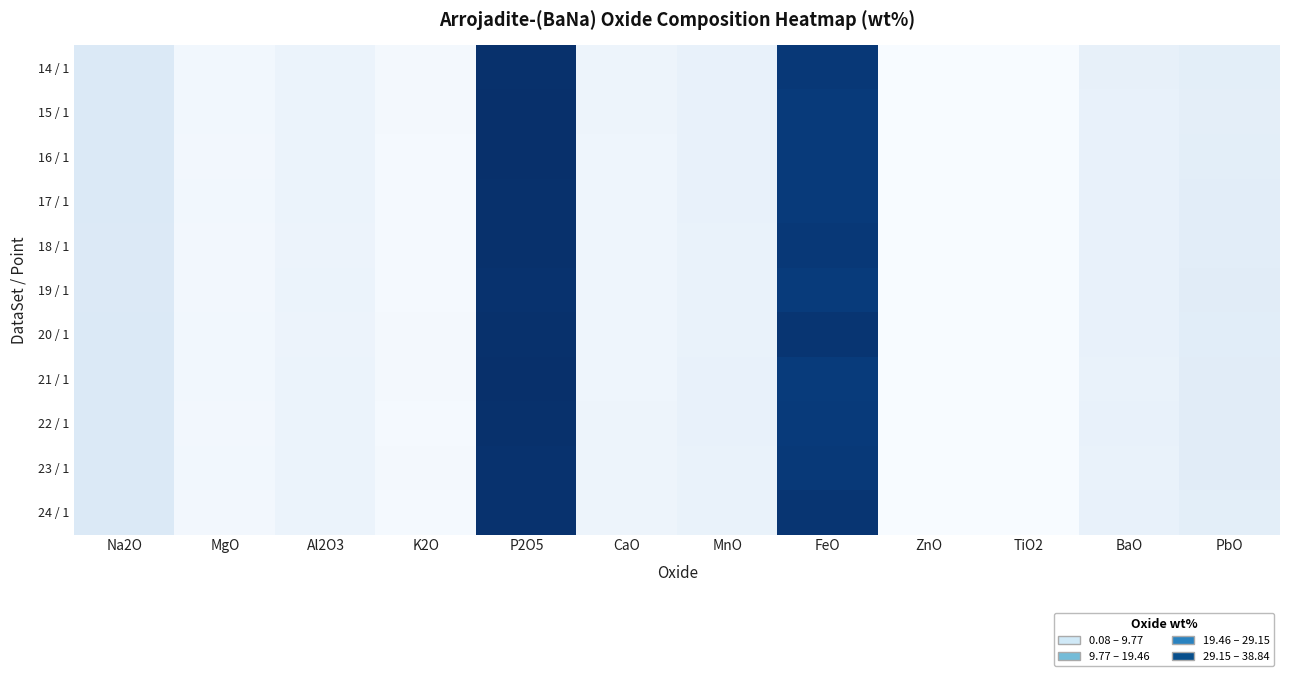

Which has a higher value, MgO or K2O?

MgO